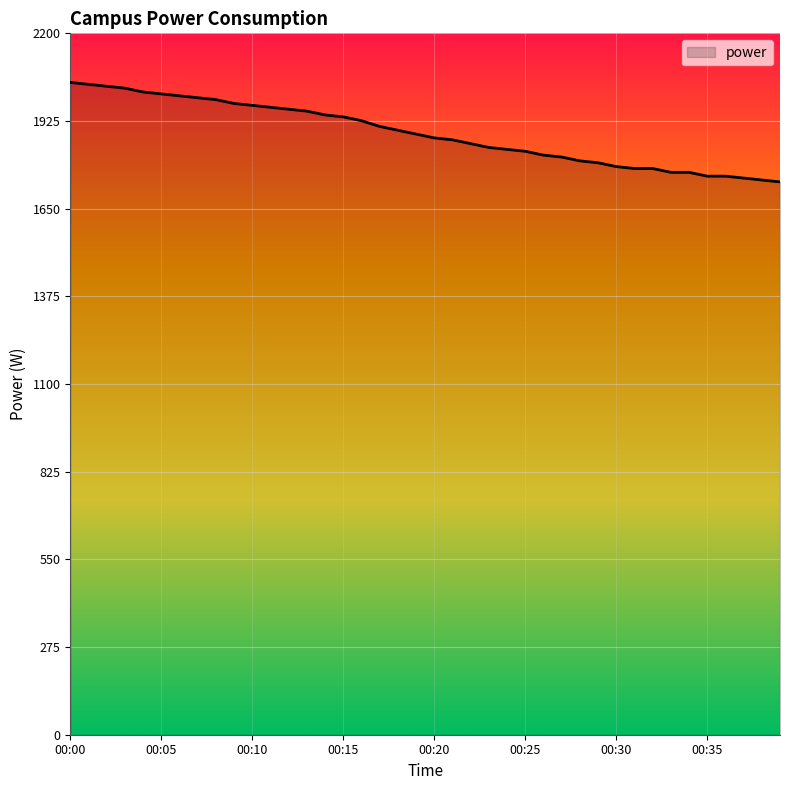

What is the minimum value shown in the chart?

1734